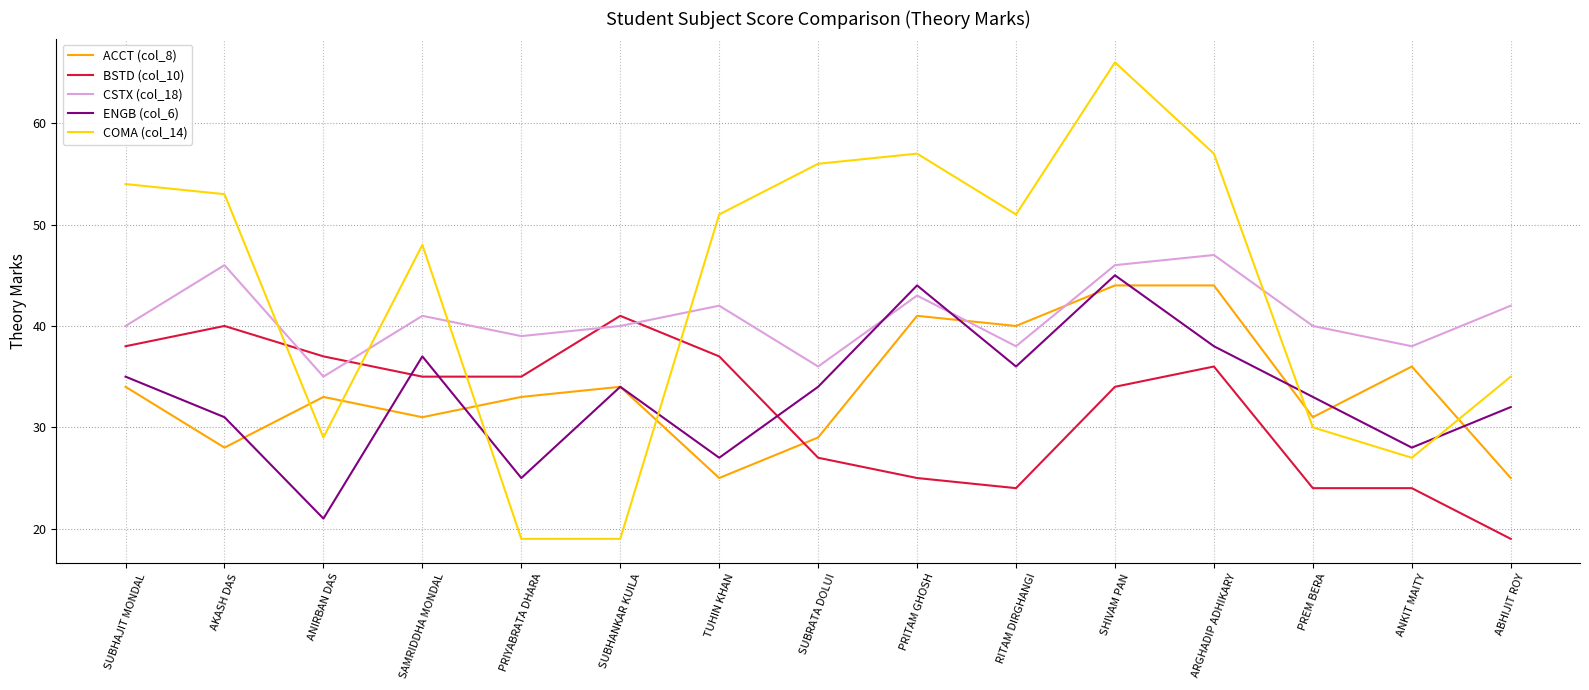

True or false: COMA (col_14) has more than 1 interior local peaks.

True